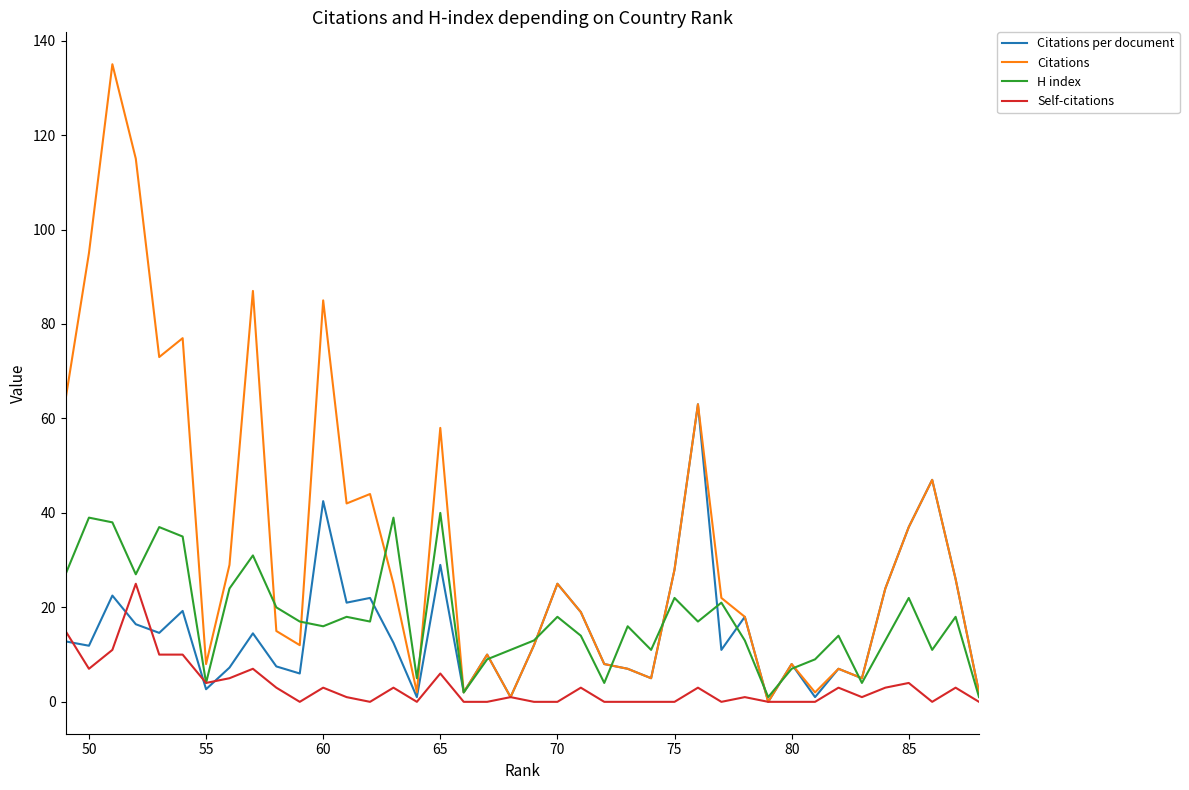

At how many categories does at least one series exceed 83?

5